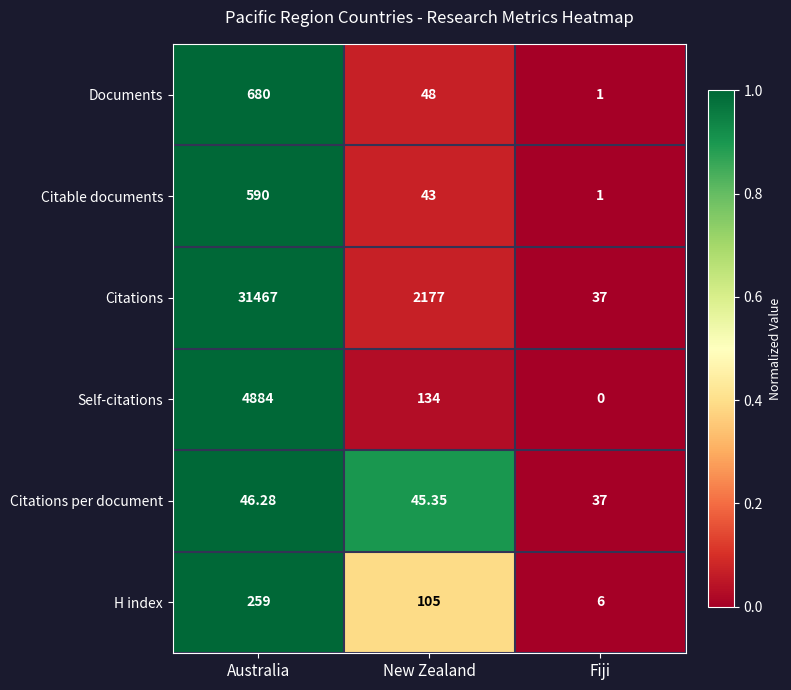

Which series has the largest total across all categories?

Citations